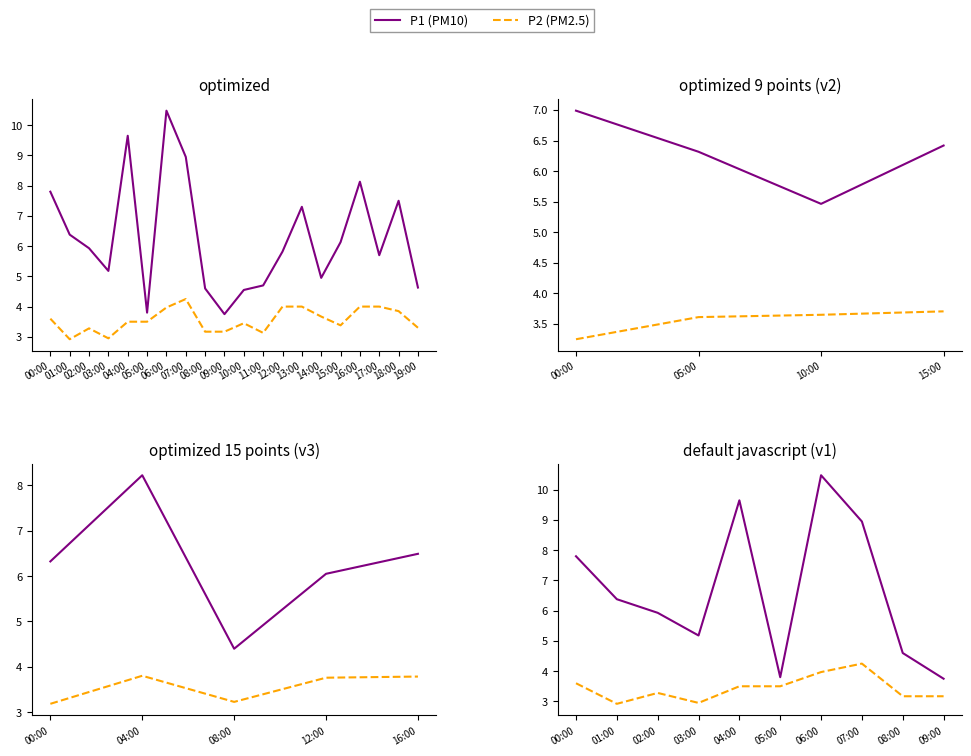

Reading left to right, what are all the values shown in this chart?

P1 (PM10): 00:00=7.8	01:00=6.4	02:00=5.9	03:00=5.2	04:00=9.7	05:00=3.8	06:00=10.5	07:00=8.9	08:00=4.6	09:00=3.8
P2 (PM2.5): 00:00=3.6	01:00=2.9	02:00=3.3	03:00=3.0	04:00=3.5	05:00=3.5	06:00=4.0	07:00=4.2	08:00=3.2	09:00=3.2